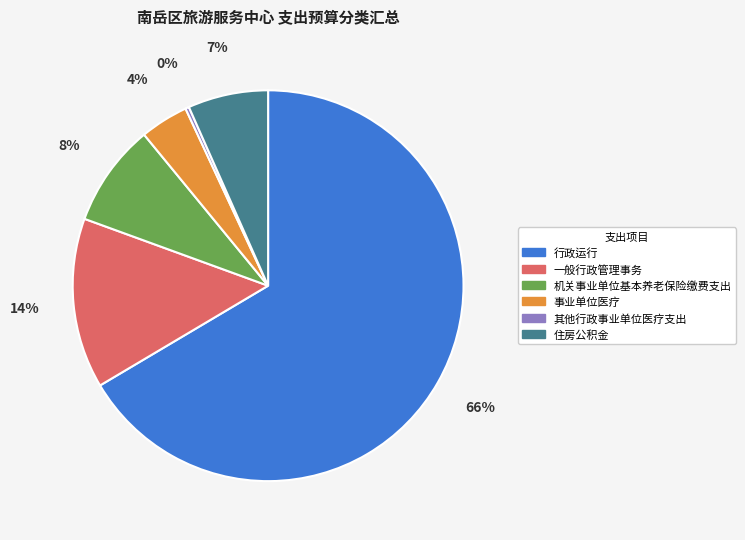

Is there any slice that represents more than half of the pie?

Yes